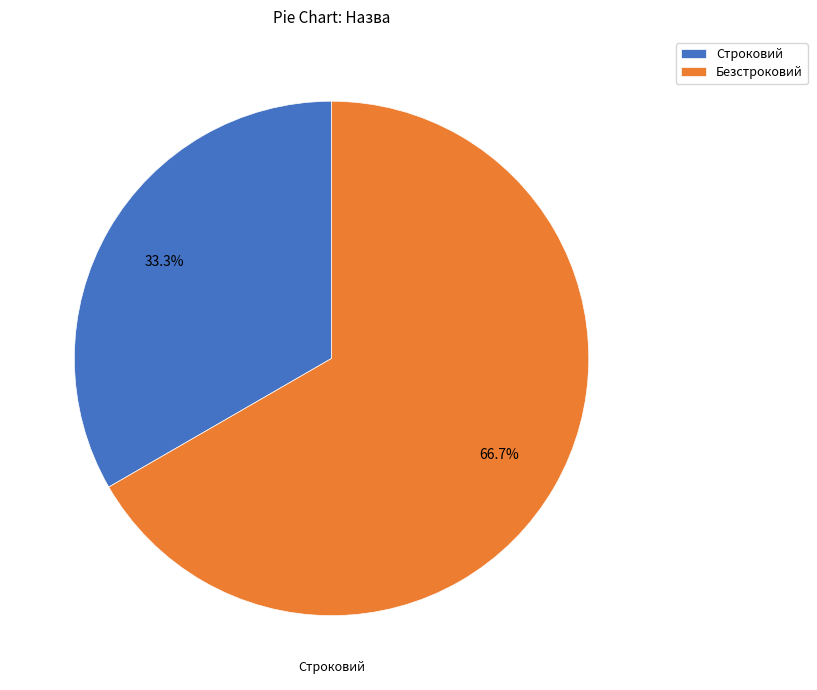

To the nearest percent, what is the difference between the largest and smallest slice percentages?

33%